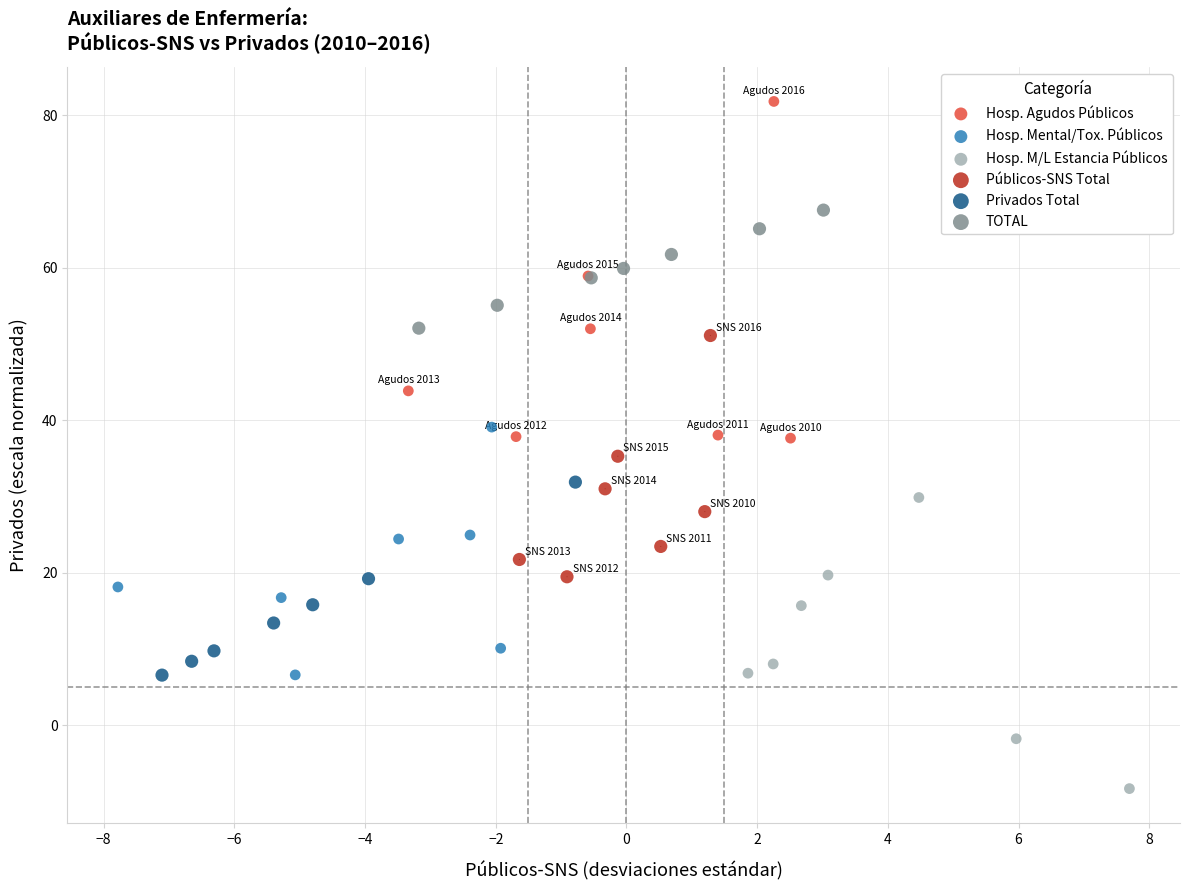

Which series reaches the maximum Y coordinate?

Hosp. Agudos Públicos